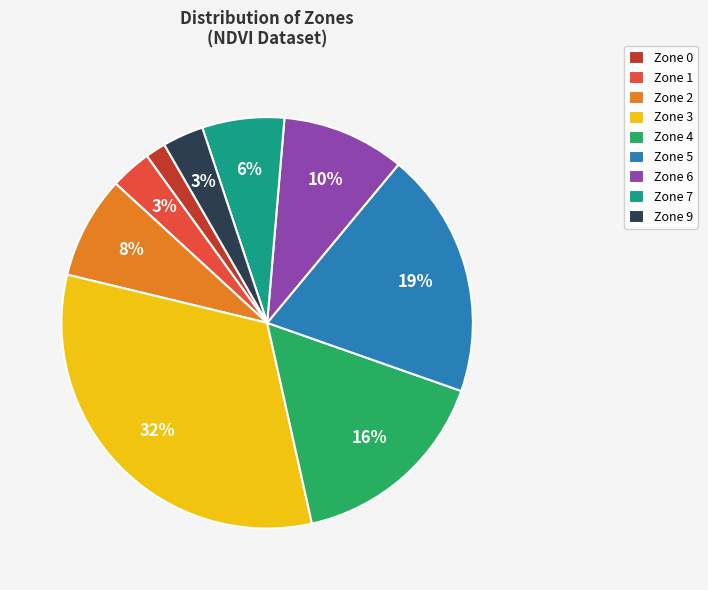

Is Zone 3 the majority of the pie?

No